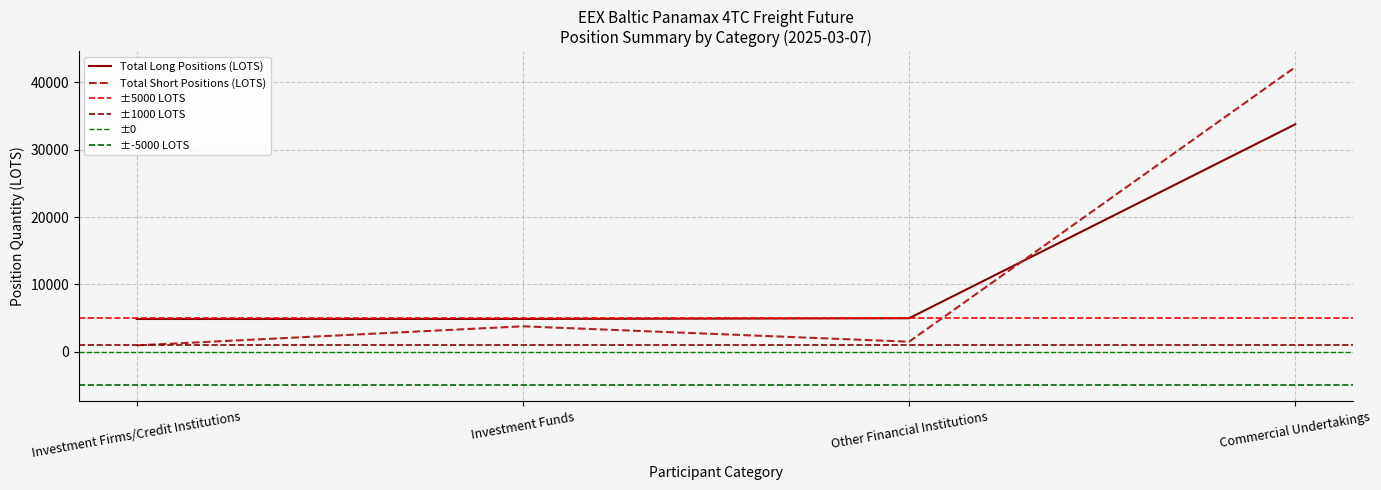

After their last crossing, which series has the higher values: Total Short Positions (LOTS) or Total Long Positions (LOTS)?

Total Short Positions (LOTS)